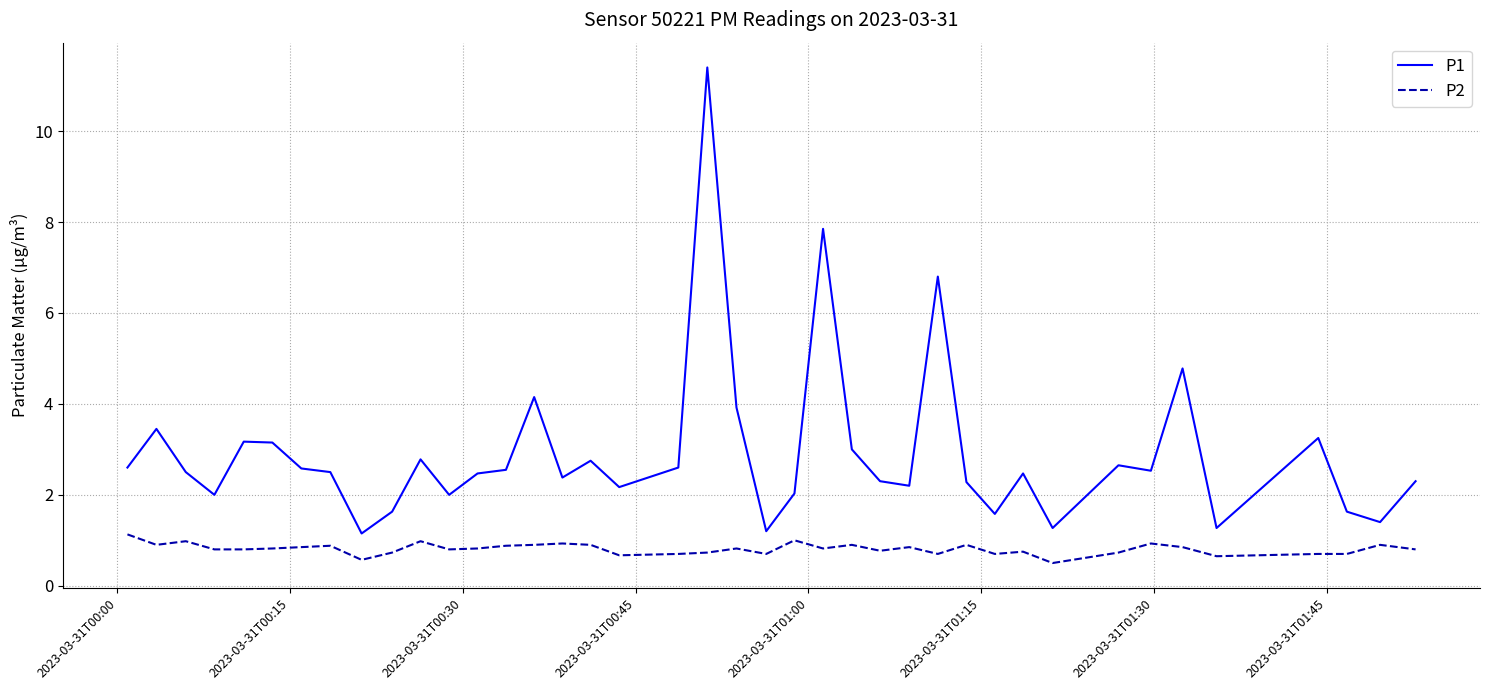

Which series has the largest total across all categories?

P1